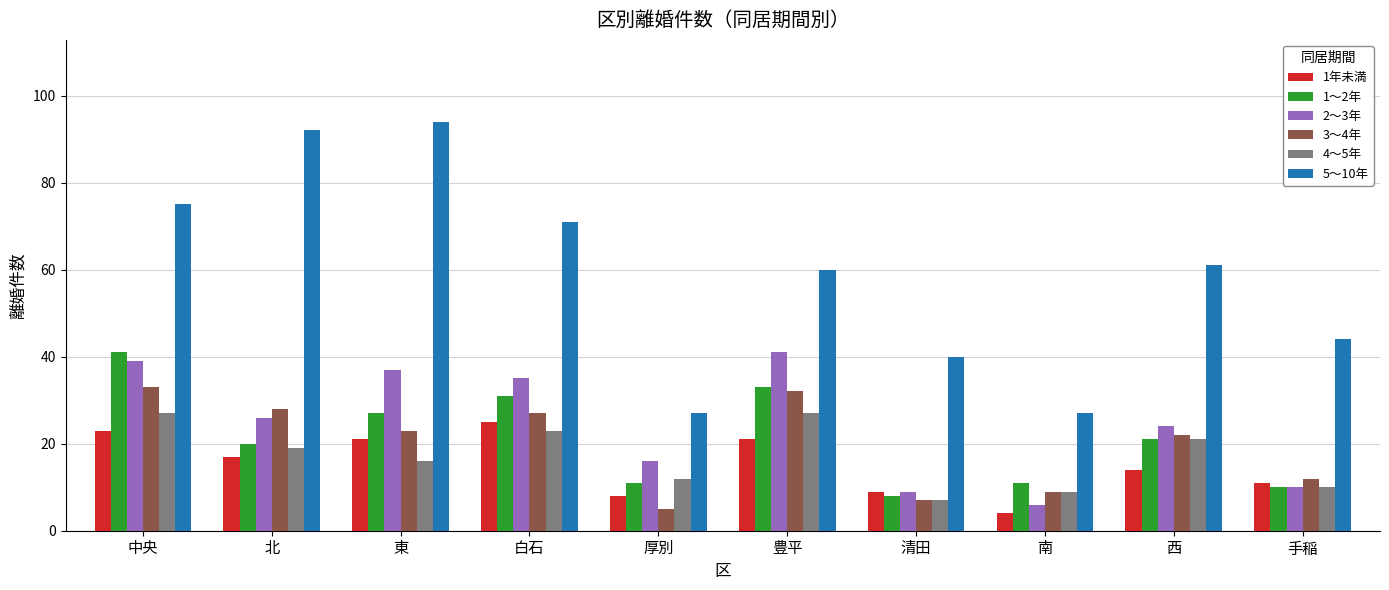

Count the number of data series in this chart.

6